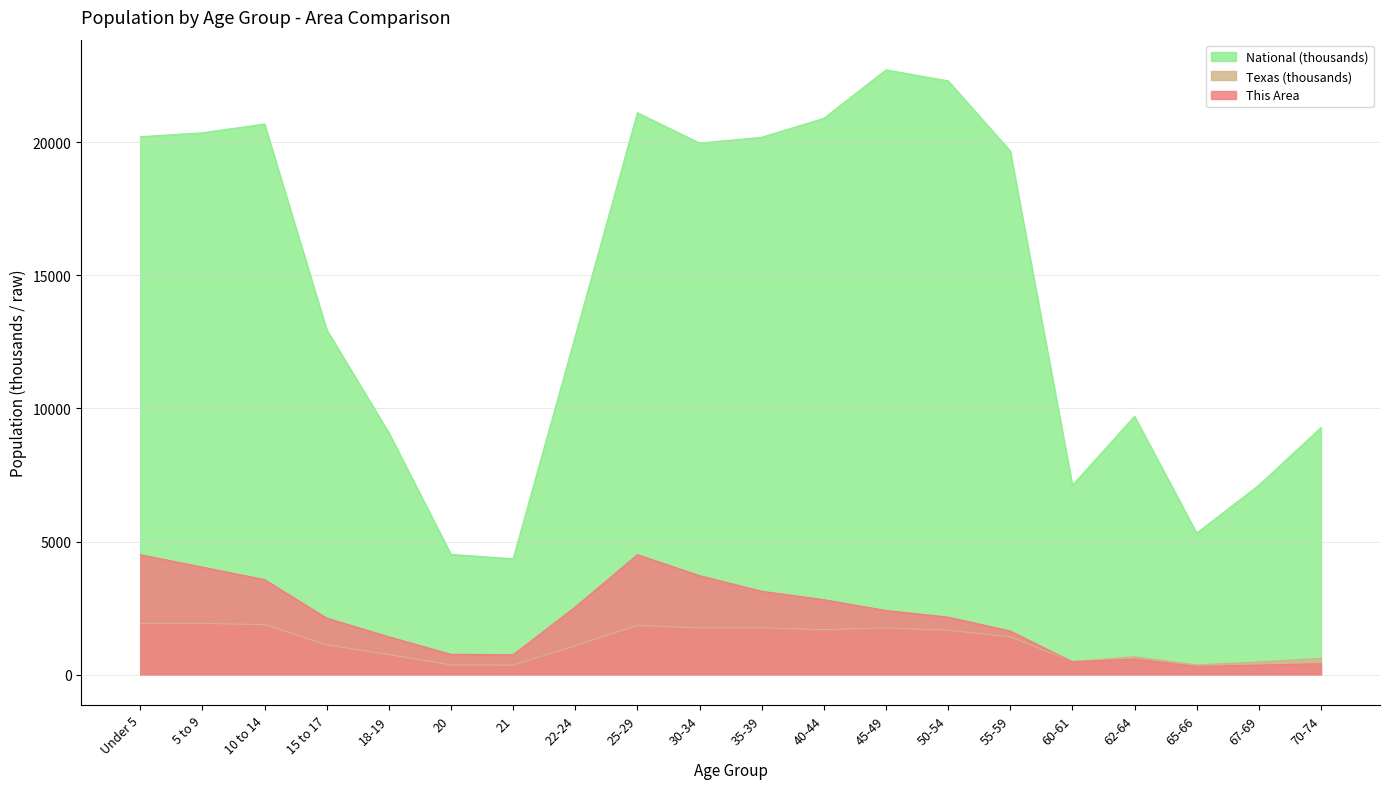

What is the maximum value for This Area?

4509.0